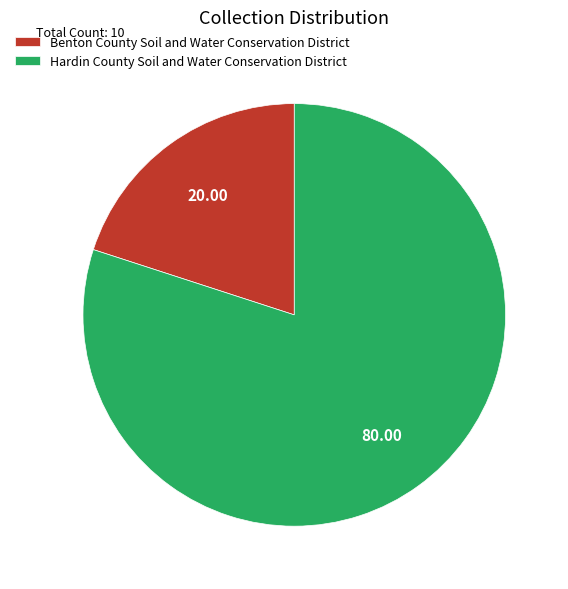

What is the ratio of the value at Hardin County Soil and Water Conservation District to the value at Benton County Soil and Water Conservation District?

4.0